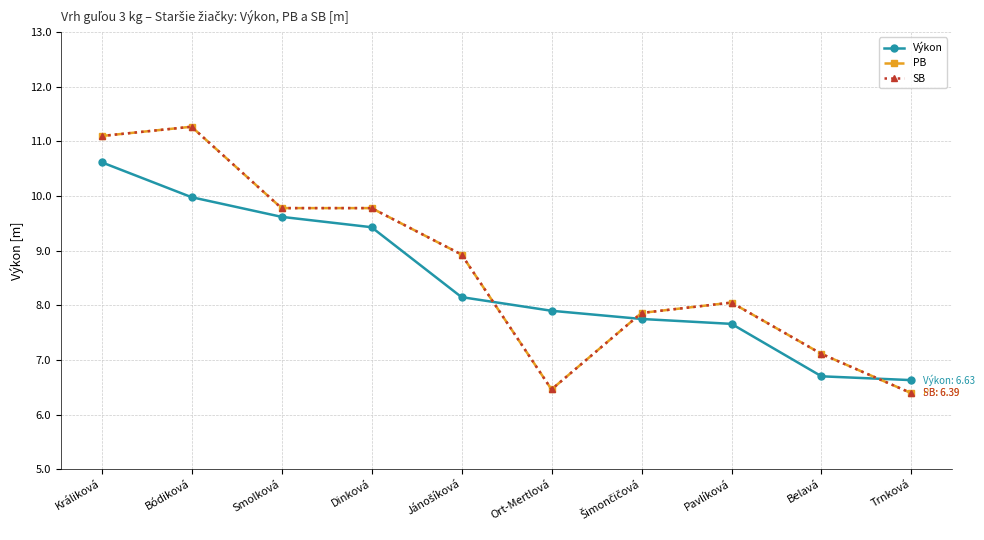

Where is the first local maximum for SB?

Bódiková